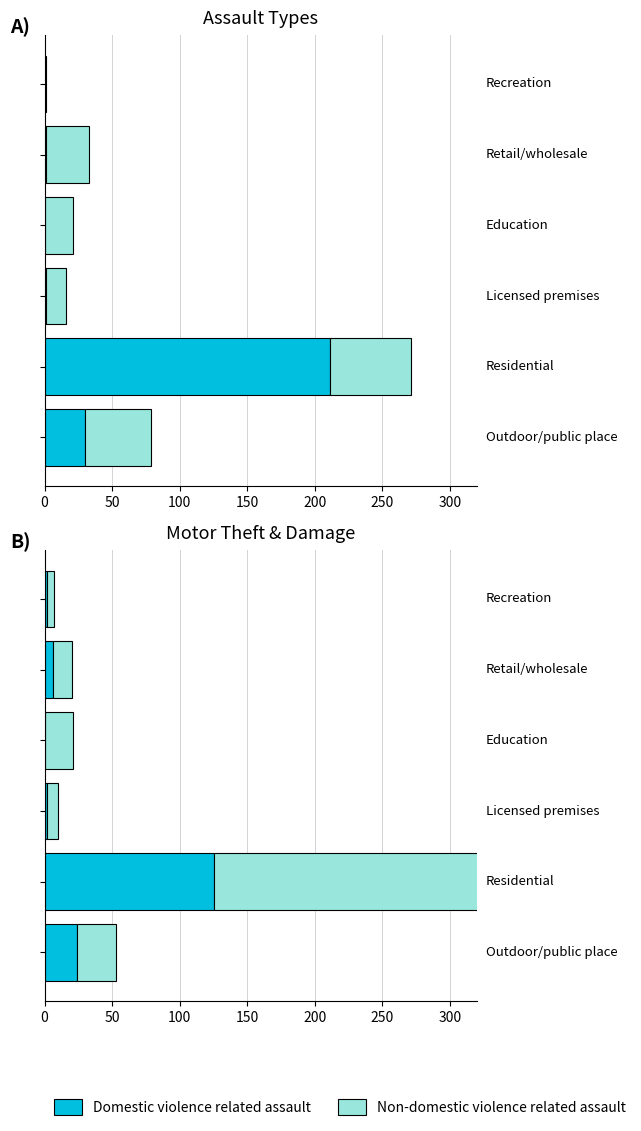

What is the greatest value displayed?

244